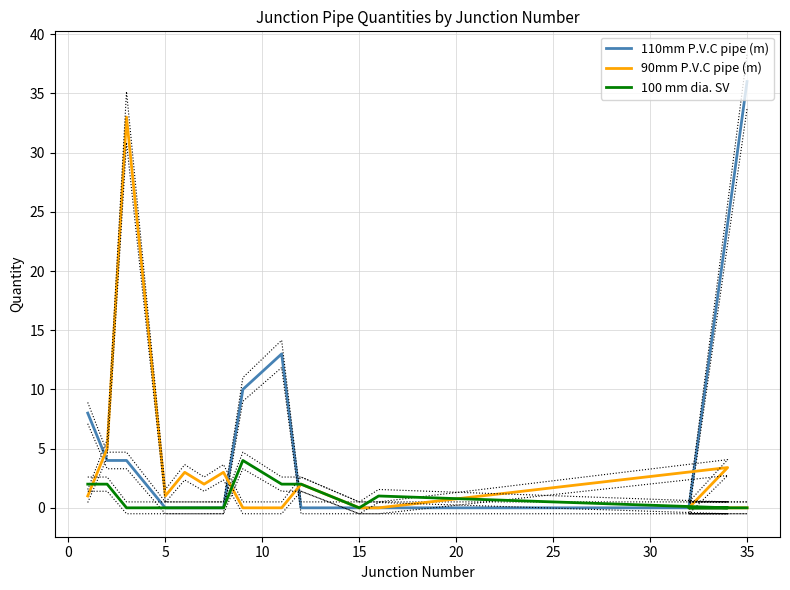

True or false: 90mm P.V.C pipe (m) has more than 1 points higher than both neighbors.

True